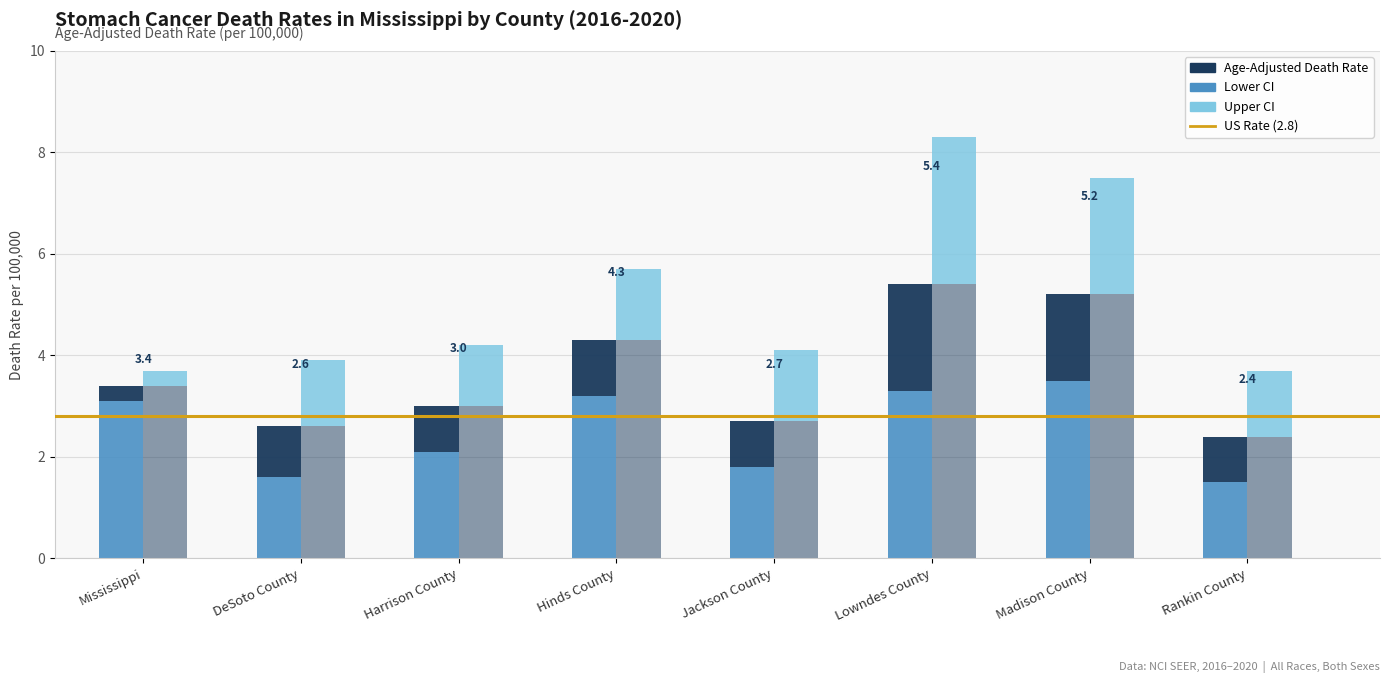

What is the sum of all Lower CI values?

20.1